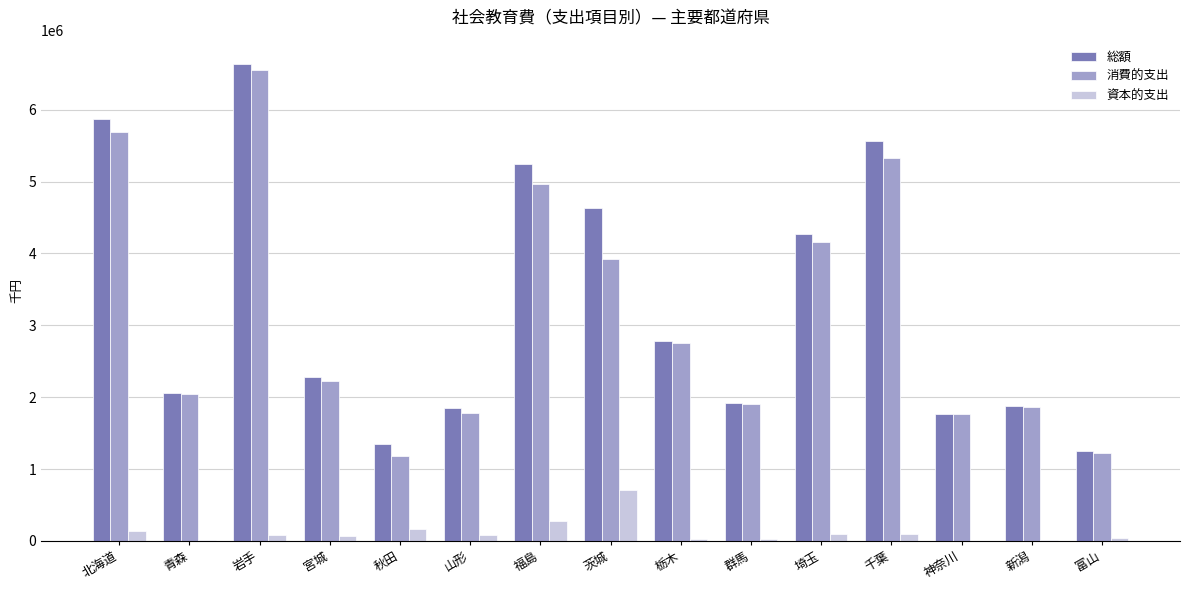

Is the value of 総額 at 青森 greater than the value of 消費的支出 at 千葉?

No